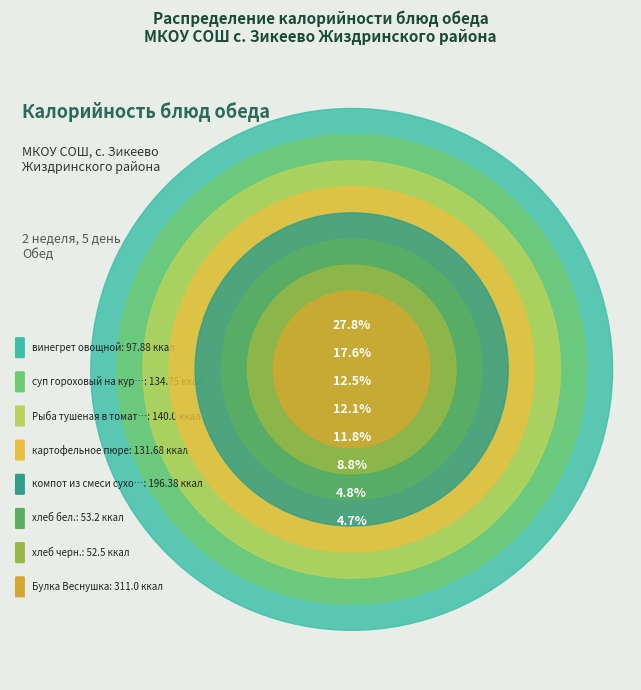

What is the smallest slice in the pie chart?

хлеб черн.